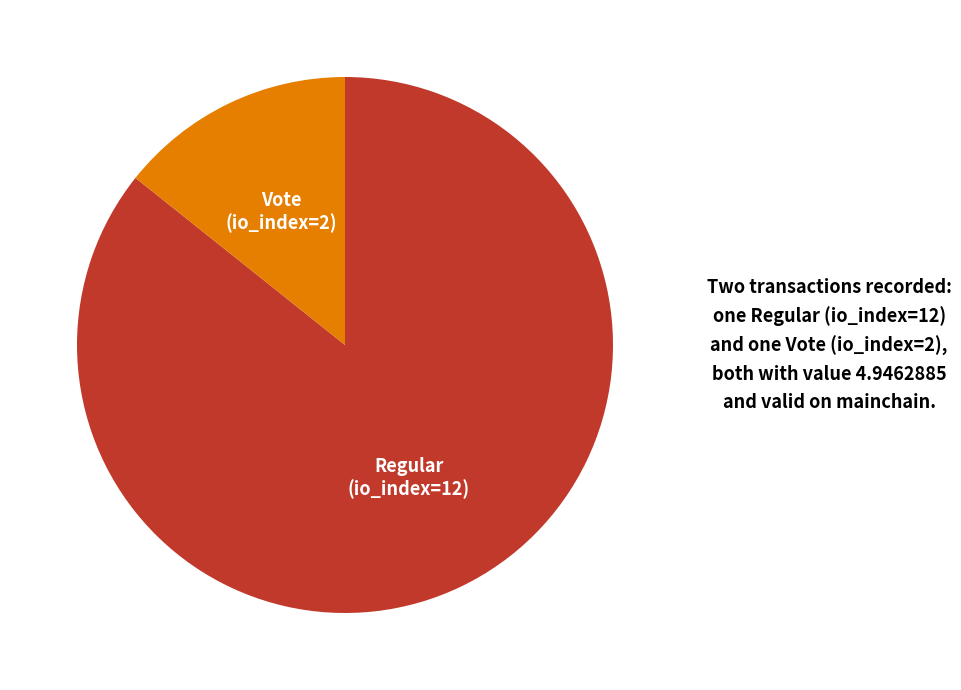

Do Vote (io_index=2) and Regular (io_index=12) together represent more than half of the pie?

Yes